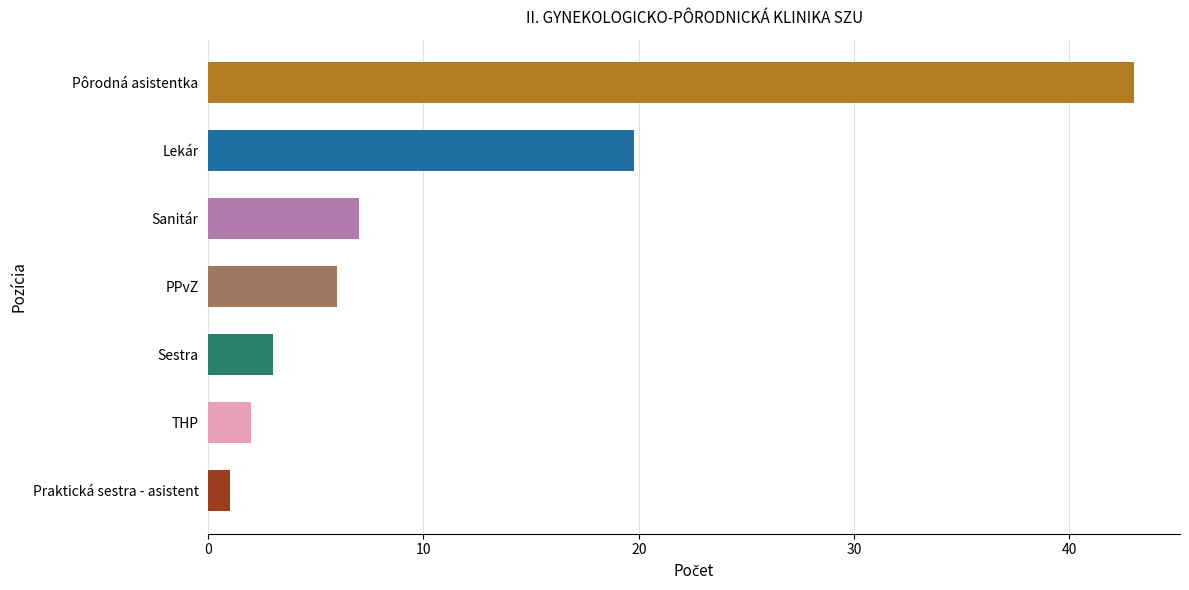

Is it true that the value at PPvZ is 3.8?

False